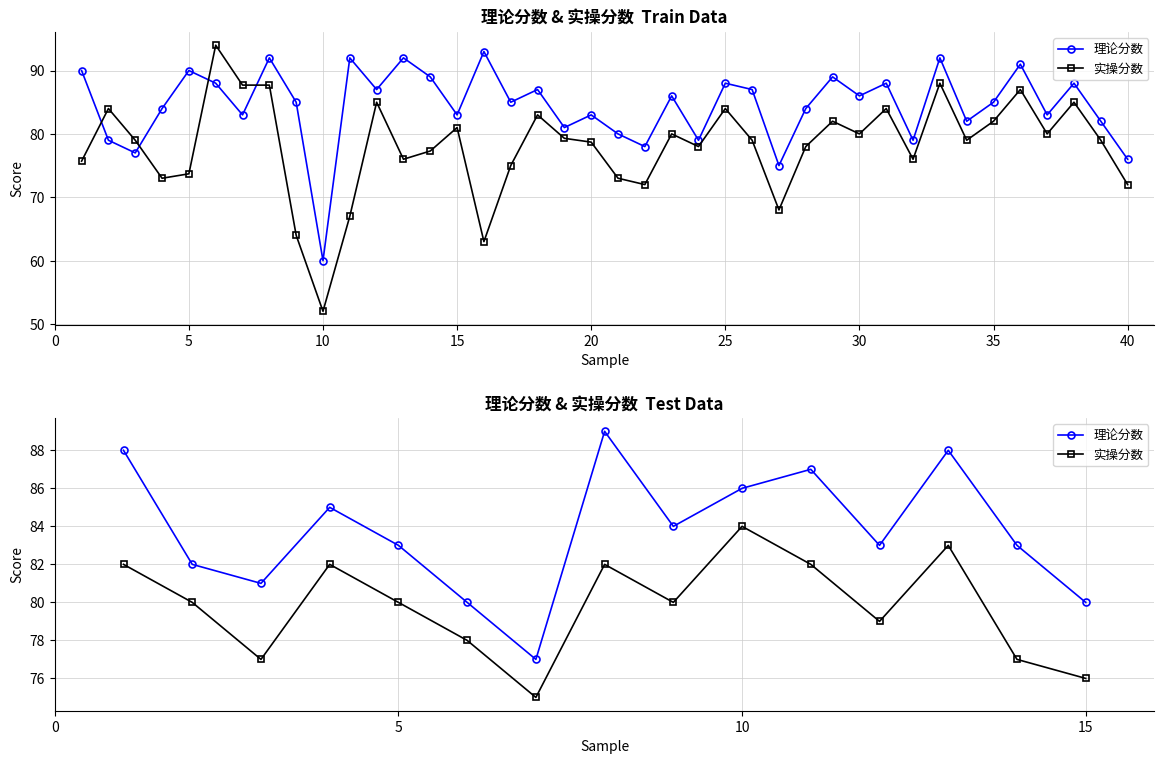

List the series in order of their peak value, lowest first.

实操分数, 理论分数